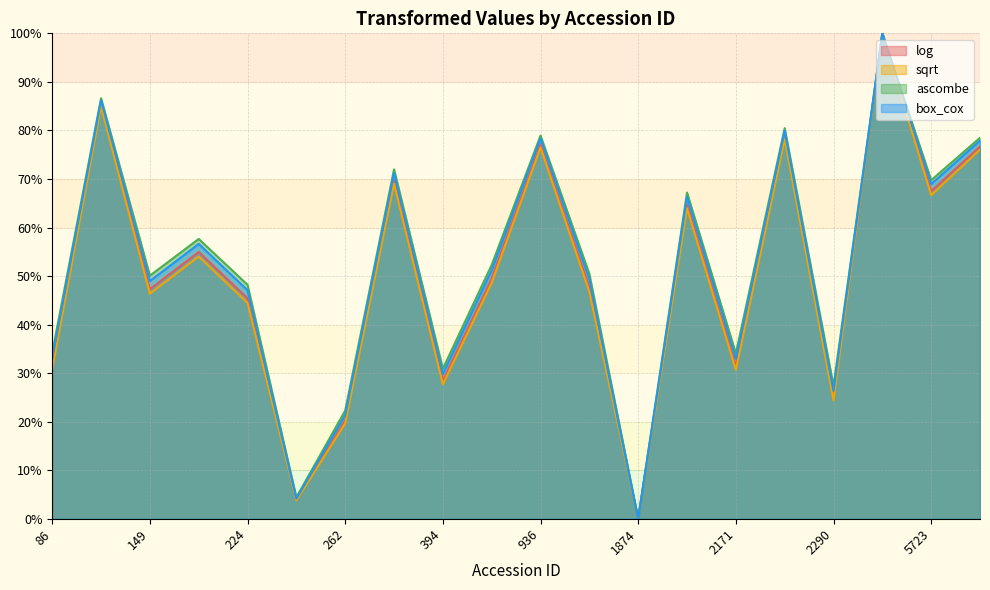

Count the number of data series in this chart.

4